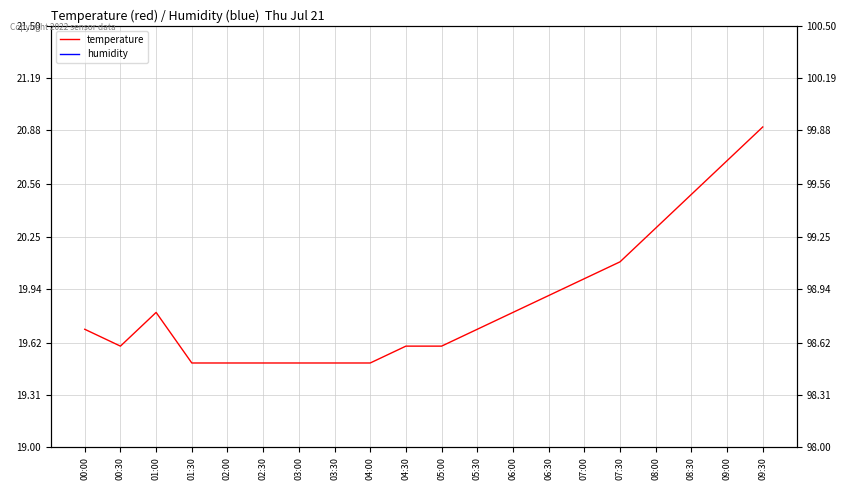

What is the sum of the humidity values at 00:30 and 03:30?

199.8